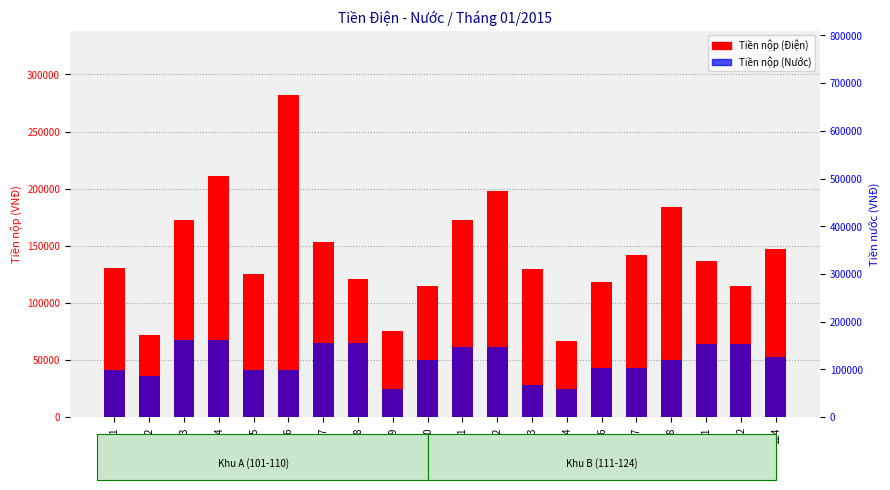

What is the value of the Tiền nộp (Điện) bar at the 5th from the left?

125000